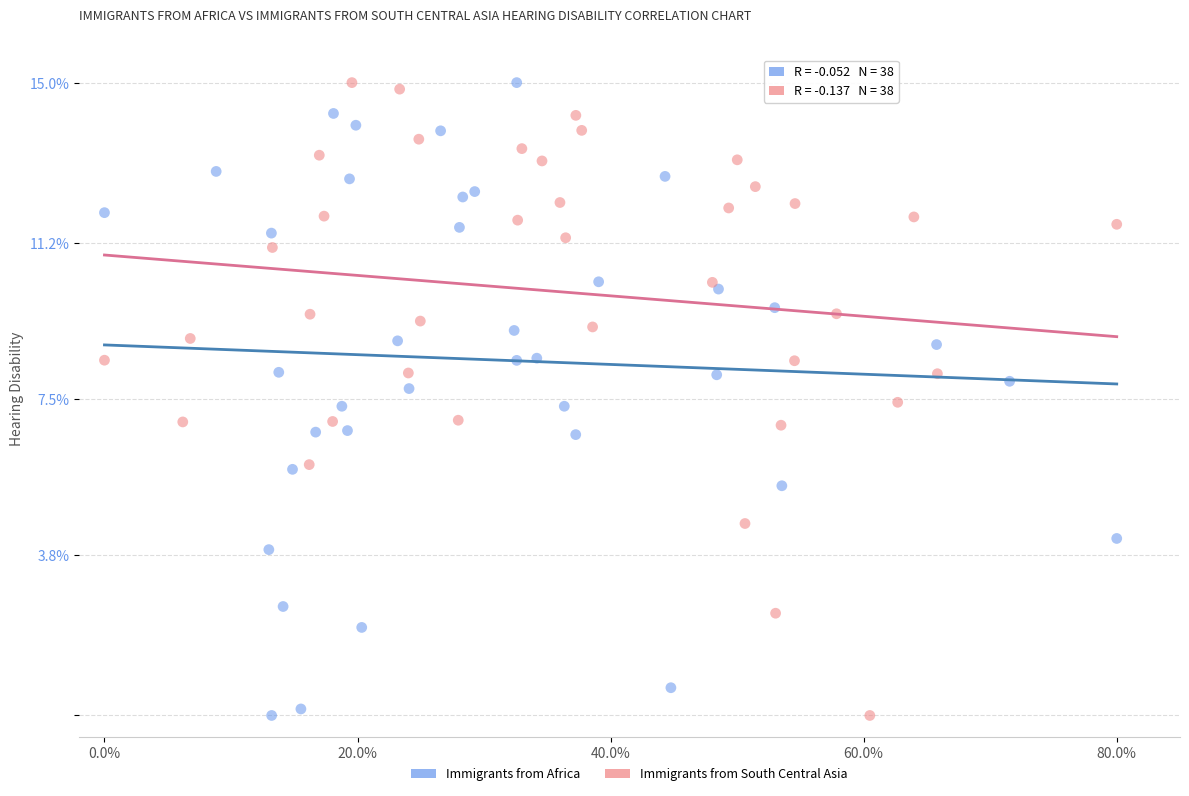

What are all the series names shown in the legend?

Immigrants from Africa, Immigrants from South Central Asia